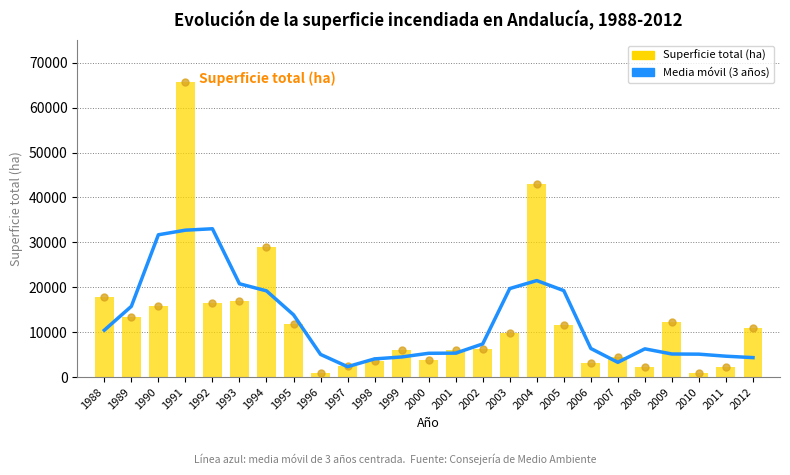

Which series contains the lowest Y value?

Superficie total (ha)